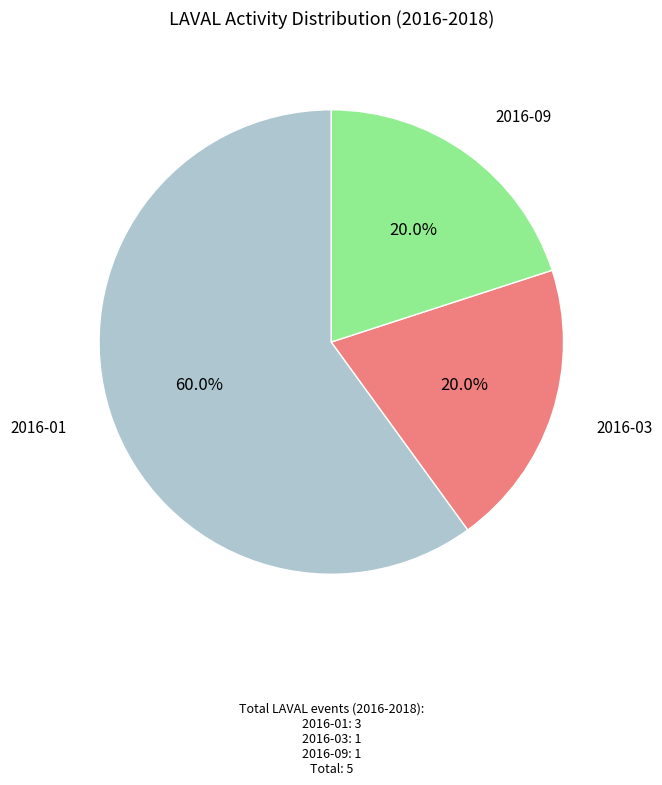

Is it true that 2016-09 is 12% of the pie?

False